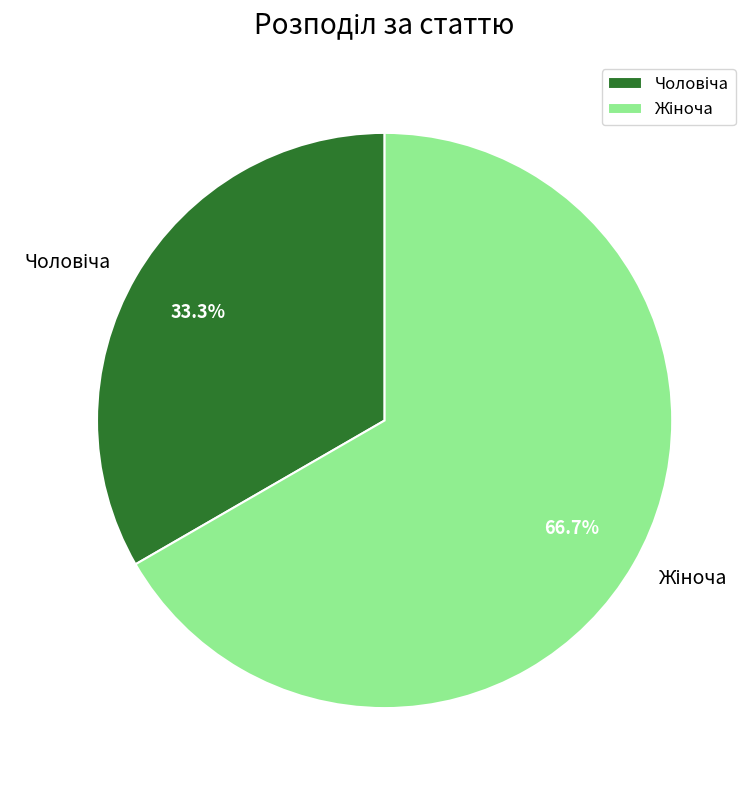

Does any single category account for the majority?

Yes